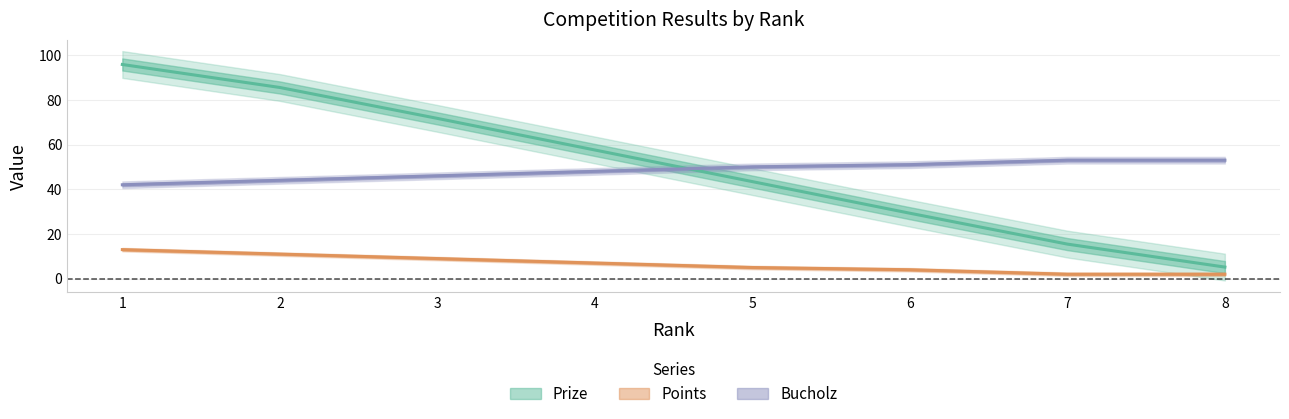

Which series changed the most between 1 and 2?

Prize